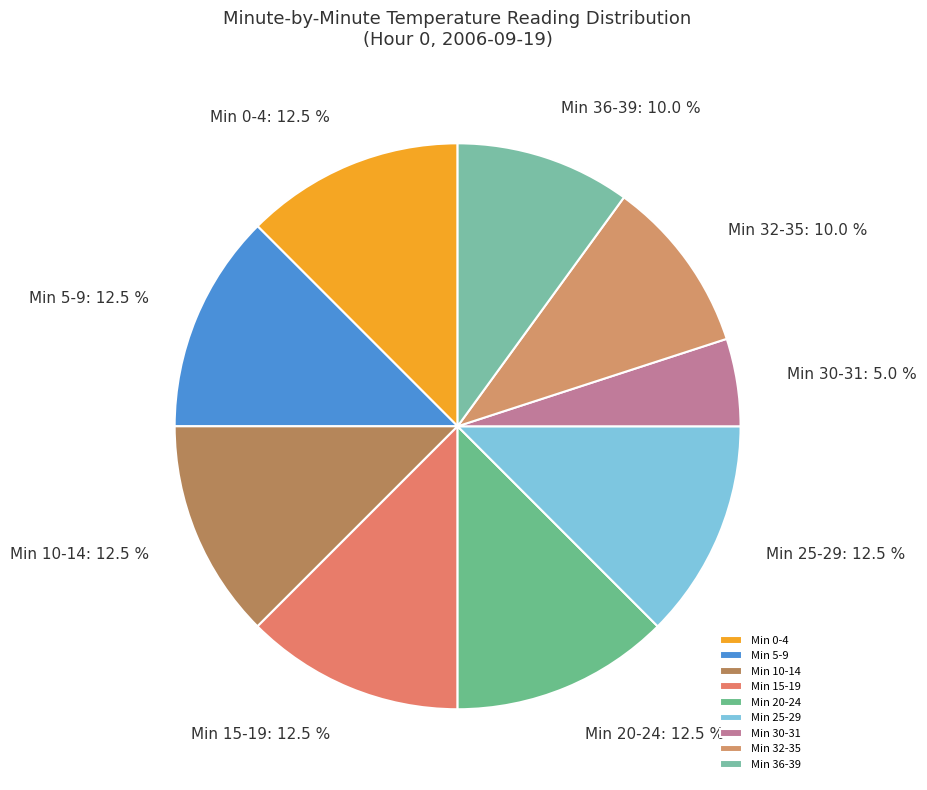

Do Min 0-4 and Min 20-24 together represent more than half of the pie?

No